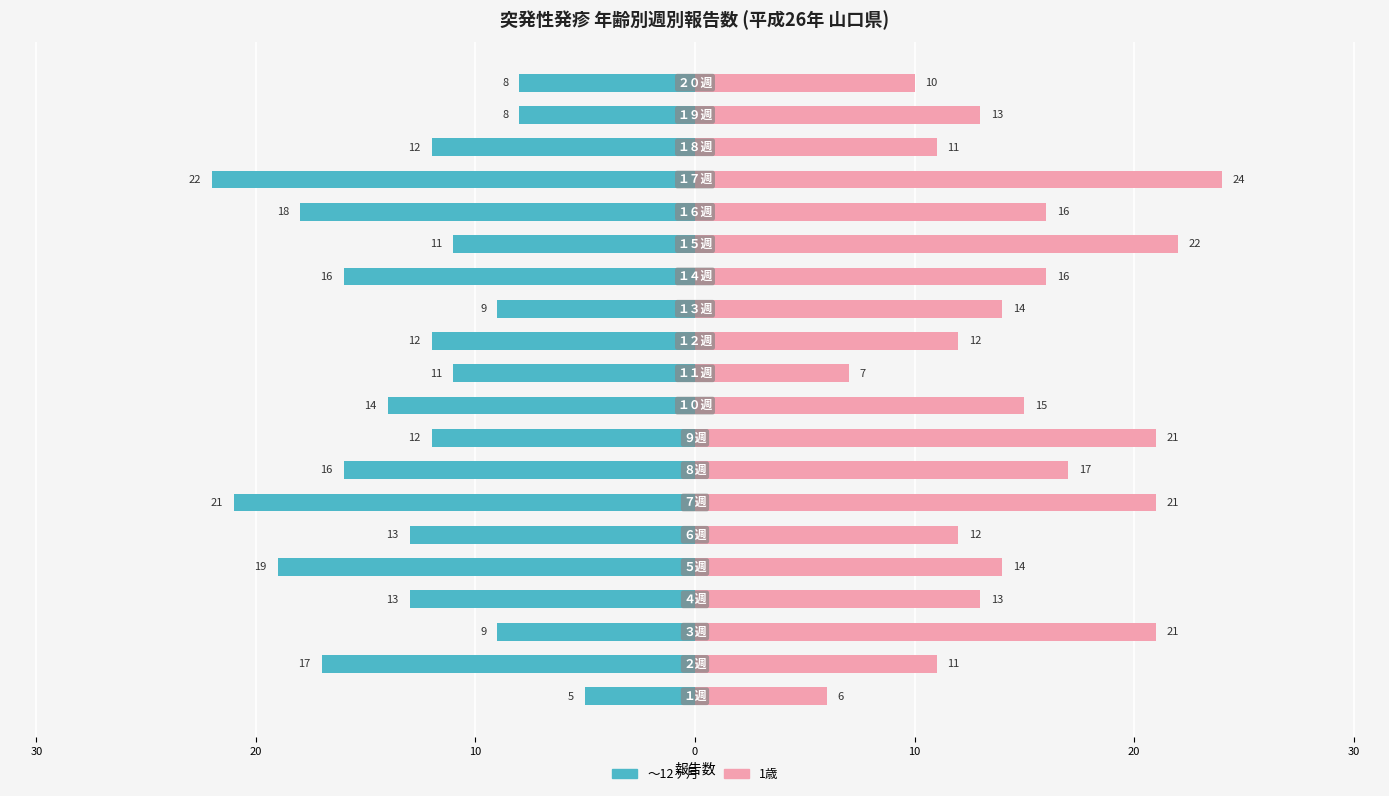

Which series has the largest range (max minus min)?

1歳